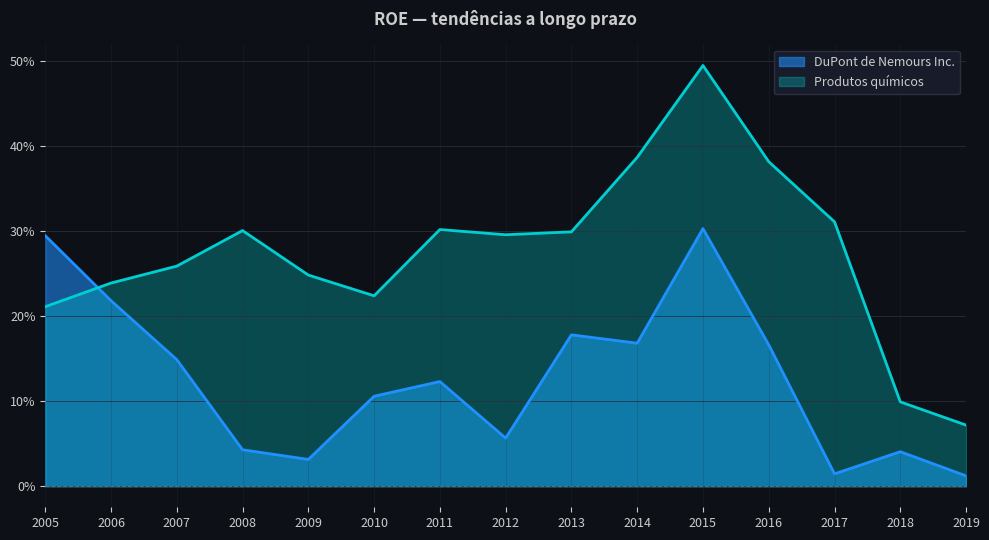

What are all the series names shown in the legend?

DuPont de Nemours Inc., Produtos químicos